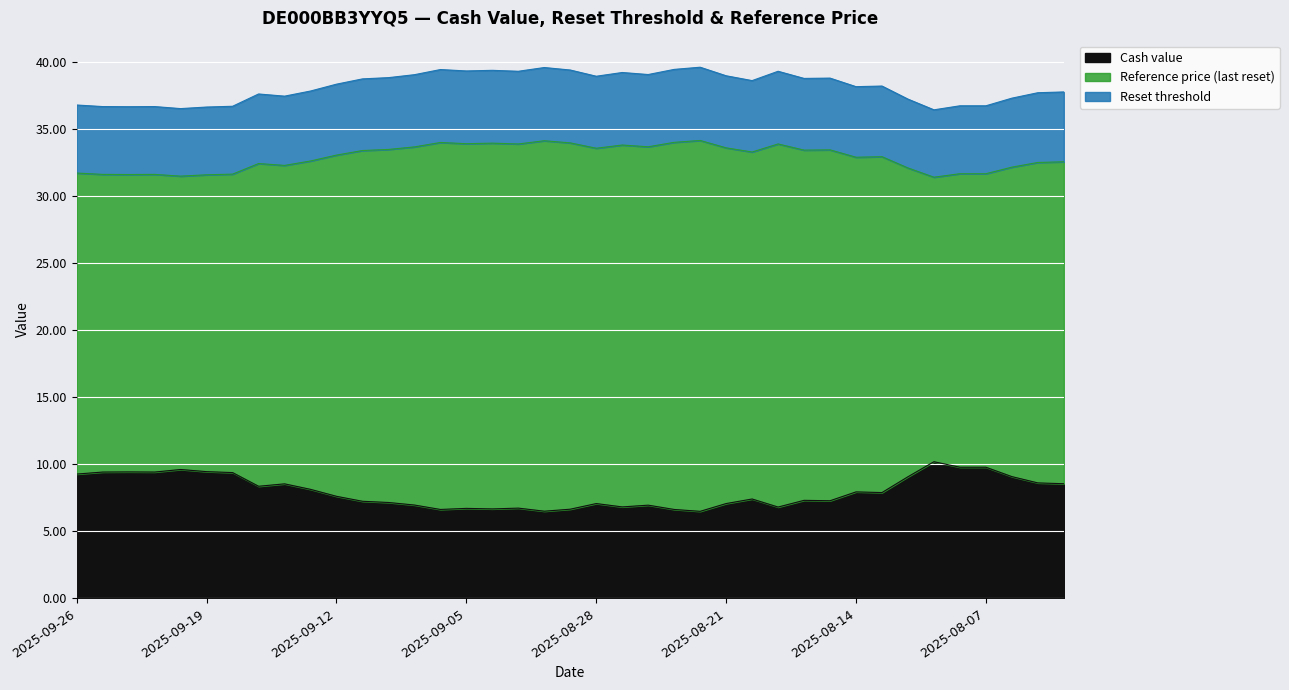

True or false: Cash value and Reference price (last reset) cross at least once.

False